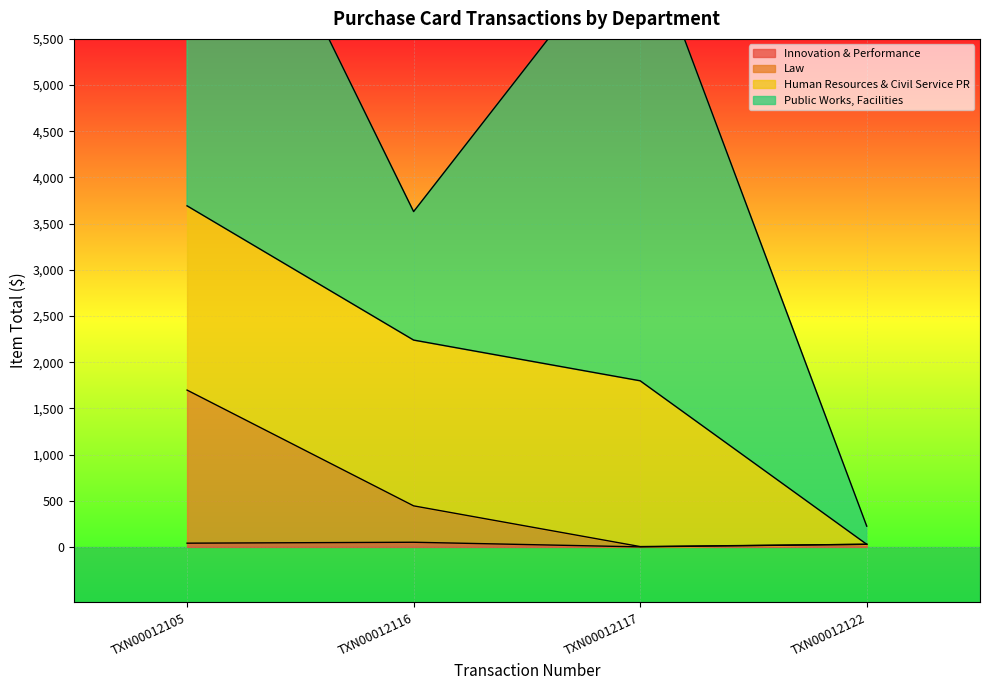

Is it true that Innovation & Performance equals 40.0 at TXN00012105?

True